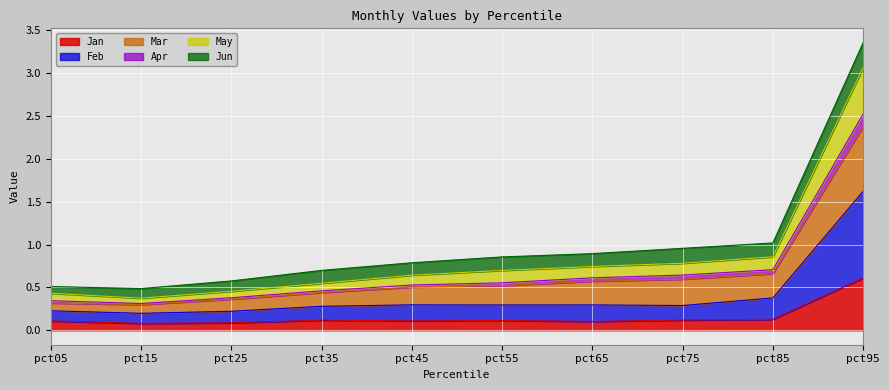

At which label does Jan reach its peak?

pct95